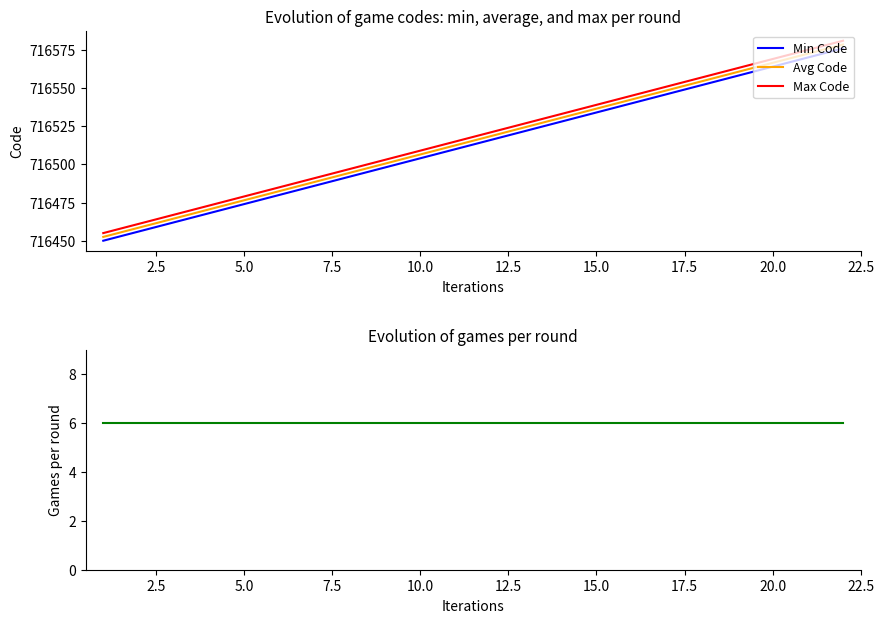

How many series are shown in this chart?

4